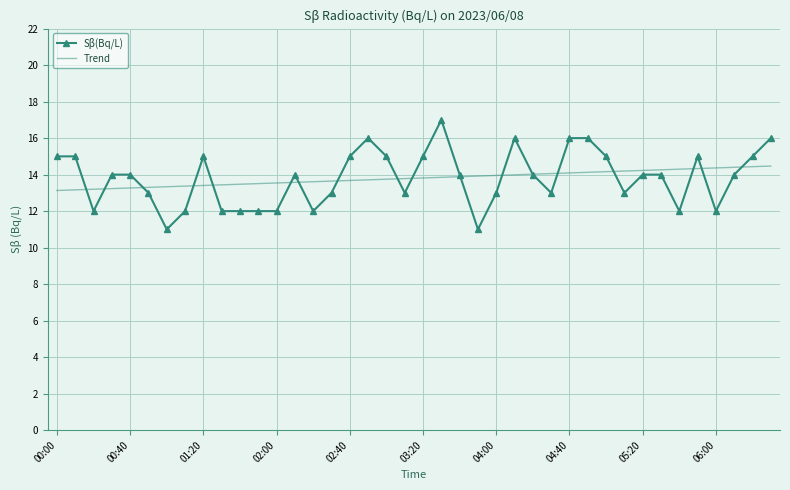

Which series has the largest range (max minus min)?

Sβ(Bq/L)